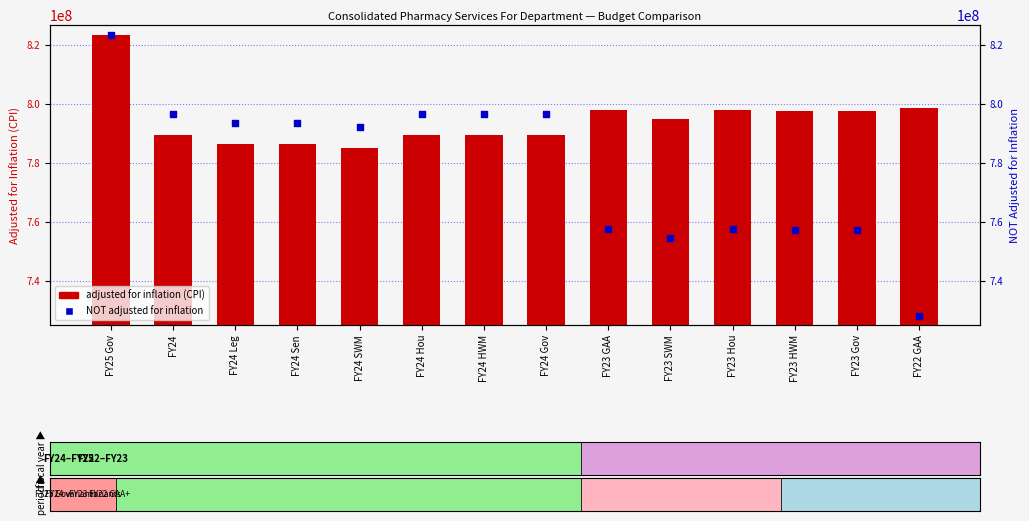

Which series contains the lowest Y value?

NOT adjusted for inflation